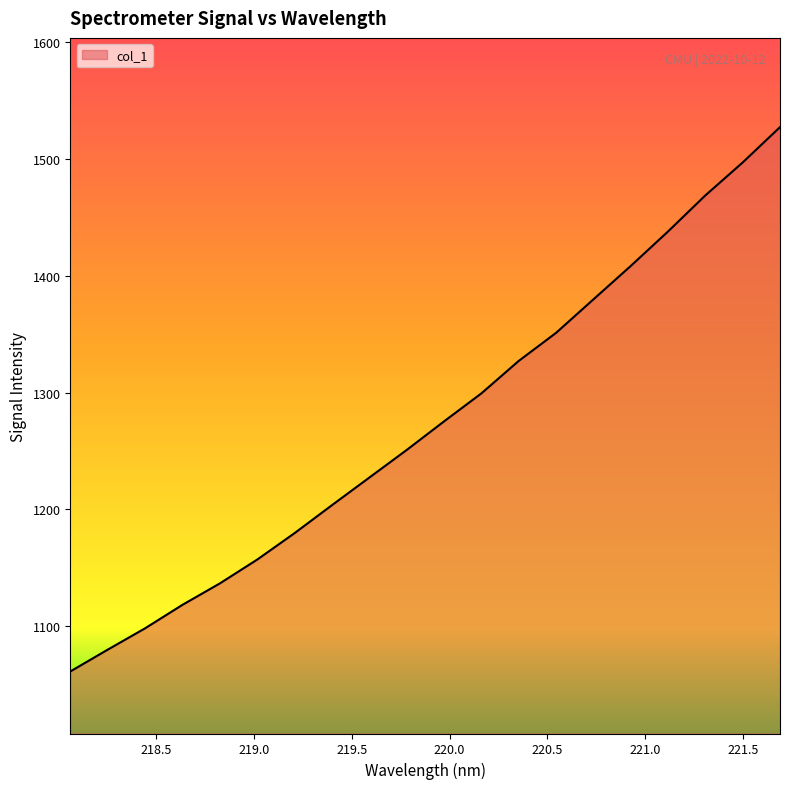

What is the greatest value displayed?

1527.2